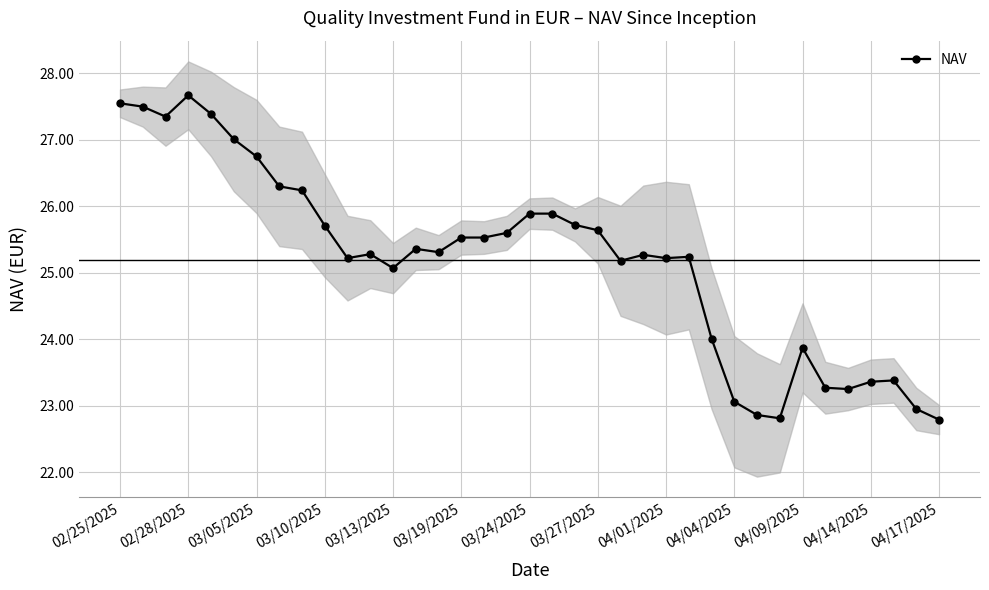

Where does the NAV series first go above 25?

02/25/2025